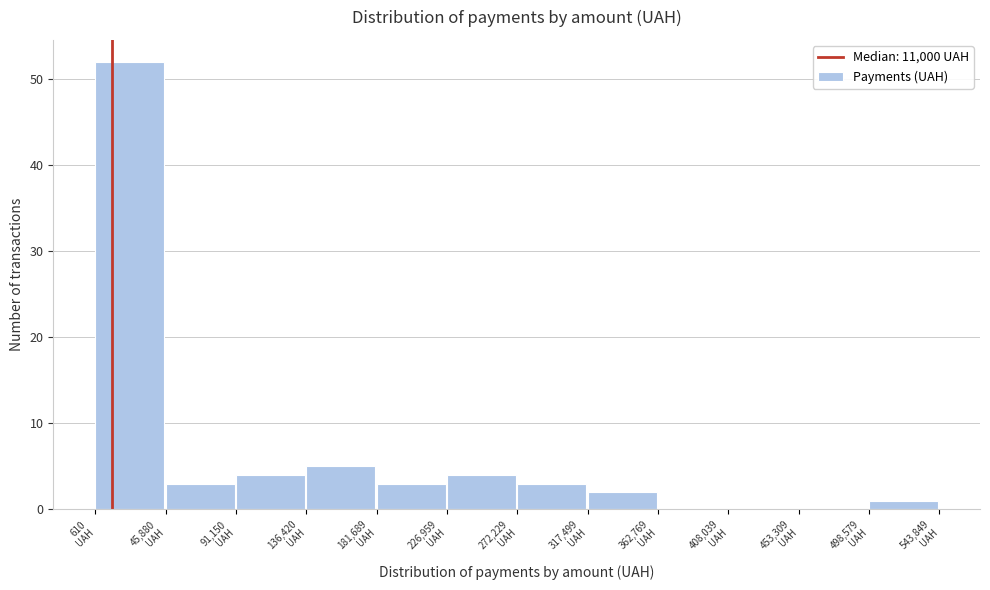

Reading left to right, list every bar in this chart as the range it spans on the x-axis followed by its height. Neither the bar edges nor the heights are printed on the chart, so give them approximately, as read against the axes.

0 to 45000: 52
45000 to 90000: 3
90000 to 135000: 4
135000 to 180000: 5
180000 to 225000: 3
225000 to 270000: 4
270000 to 315000: 3
315000 to 365000: 2
365000 to 410000: 0
410000 to 455000: 0
455000 to 500000: 0
500000 to 545000: 1